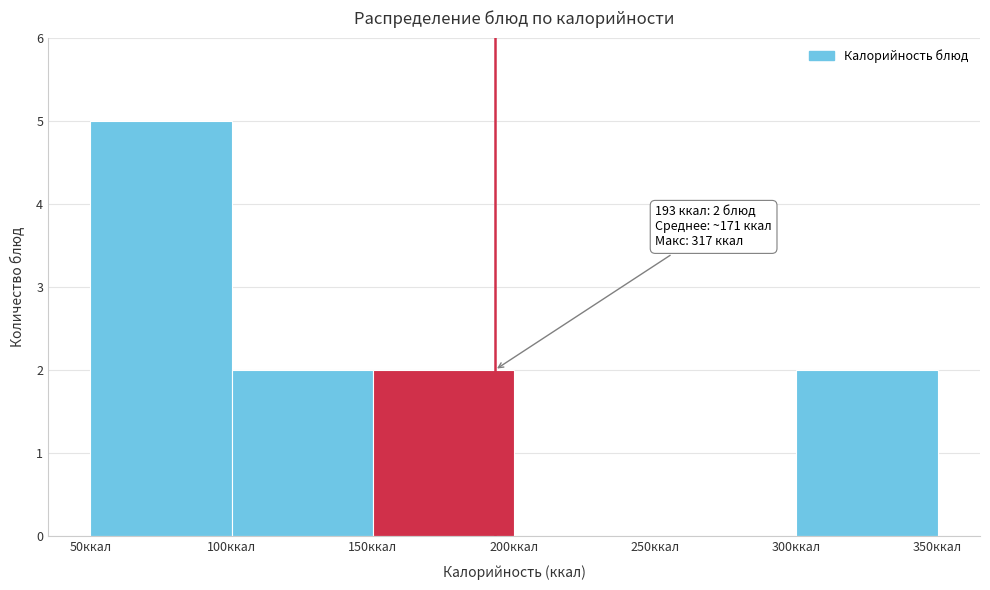

Over which range of the x-axis is the bar tallest?

50 to 100